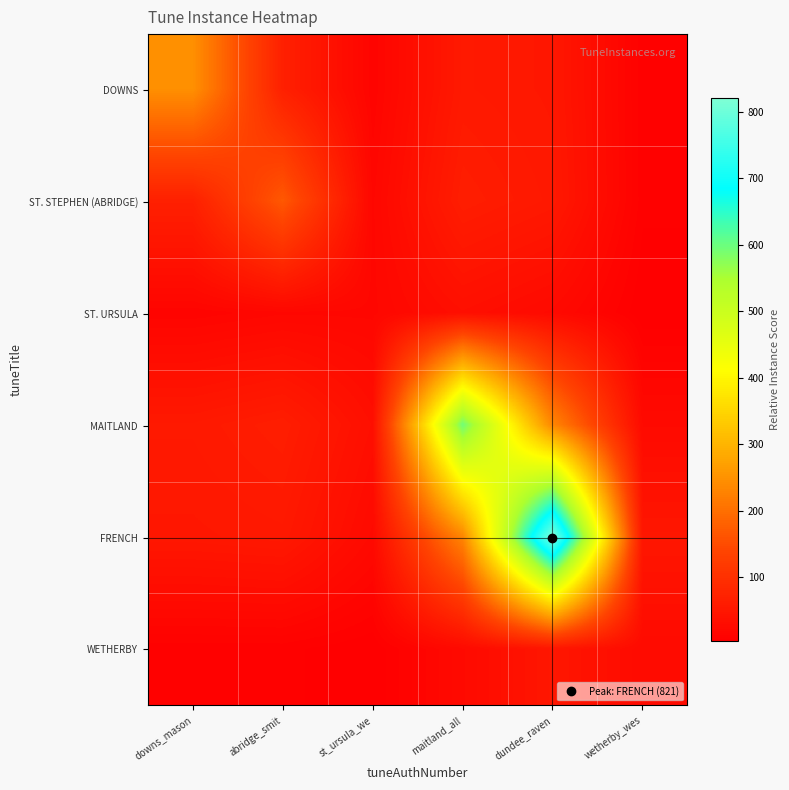

Between downs_mason and st_ursula_we, which series saw the biggest shift?

DOWNS